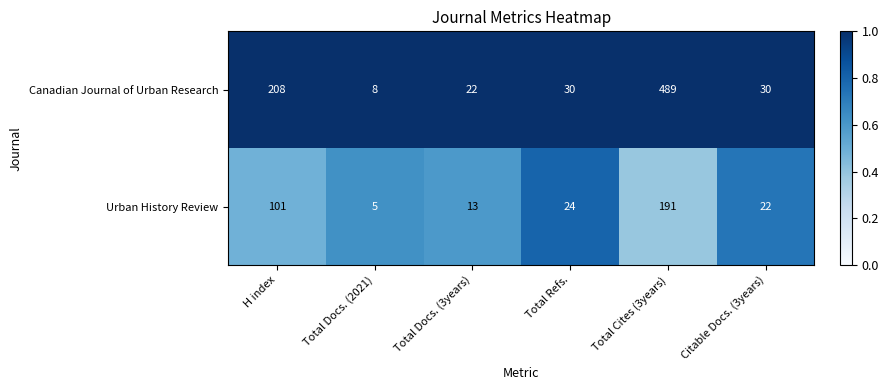

The Canadian Journal of Urban Research series shows 8 at Total Docs. (2021). True or false?

True